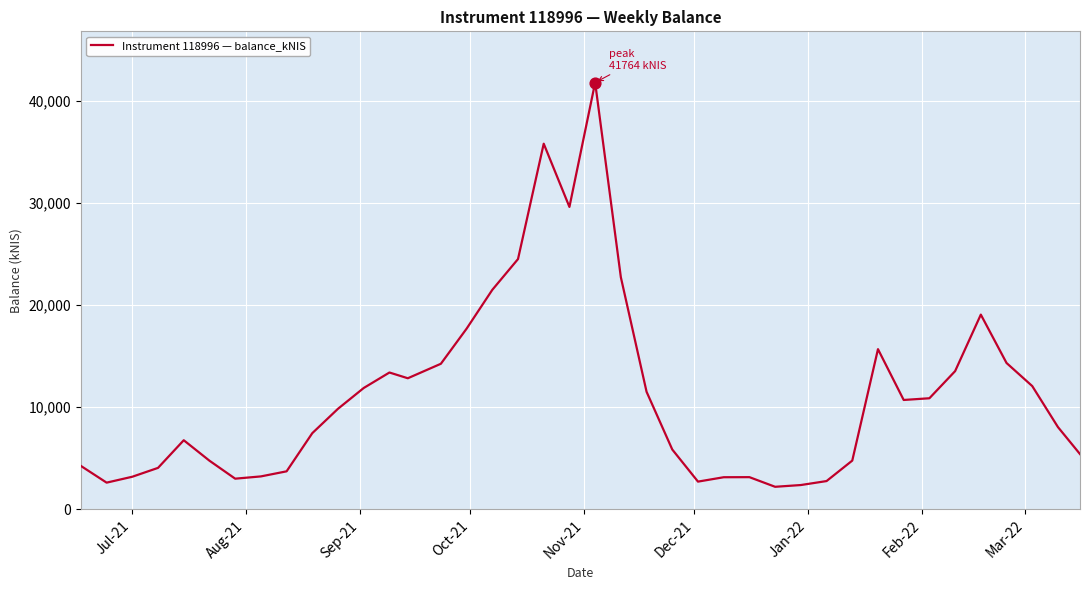

What is the difference between the maximum and minimum values?

39569.9